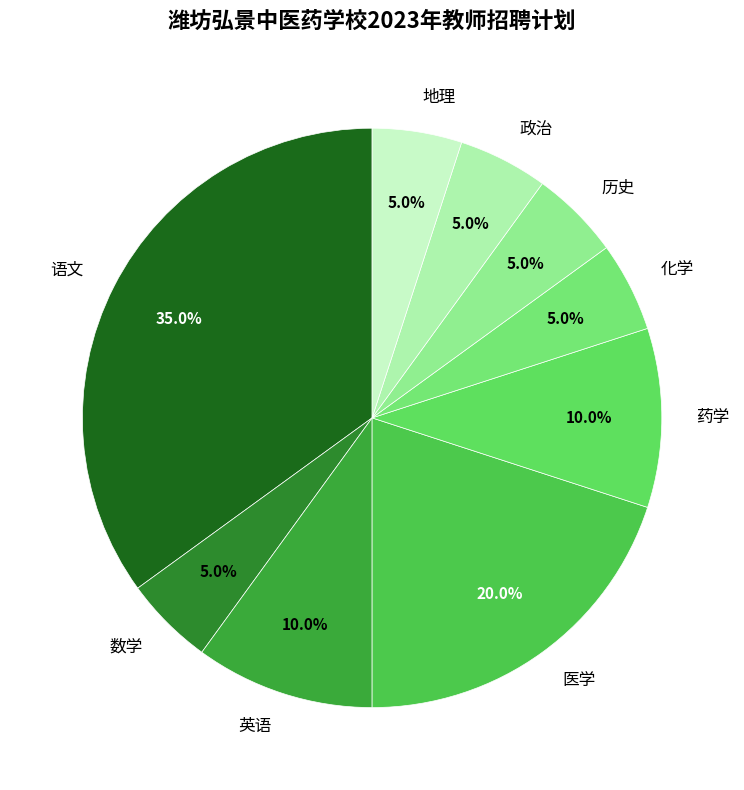

What is the largest slice in the pie chart?

语文